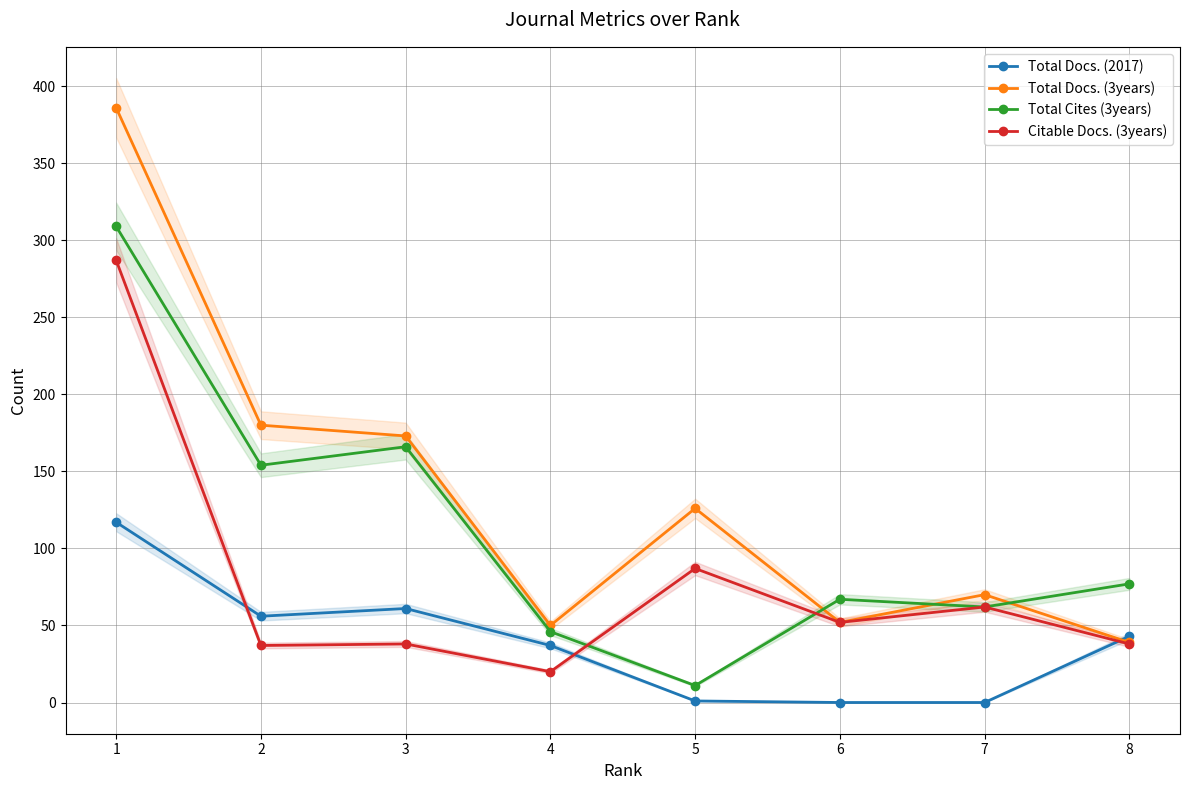

Reading left to right, extract all data points from this chart.

Total Docs. (2017): 117	56	61	37	1	0	0	43
Total Docs. (3years): 386	180	173	50	126	52	70	39
Total Cites (3years): 309	154	166	46	11	67	62	77
Citable Docs. (3years): 287	37	38	20	87	52	62	38